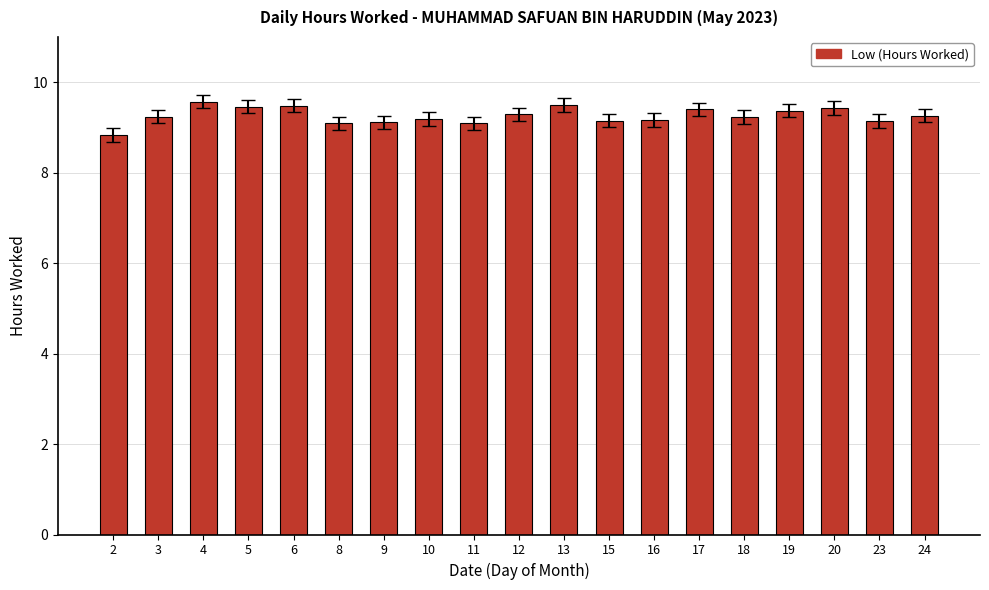

Approximately how many times larger is the value at 23 compared to 18?

1.0